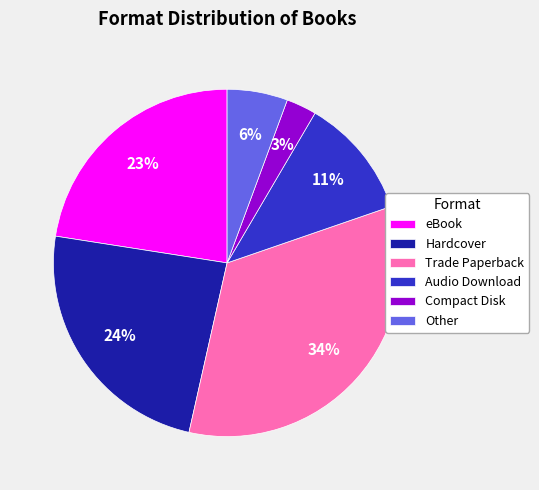

The eBook slice represents 23% of the pie. True or false?

True